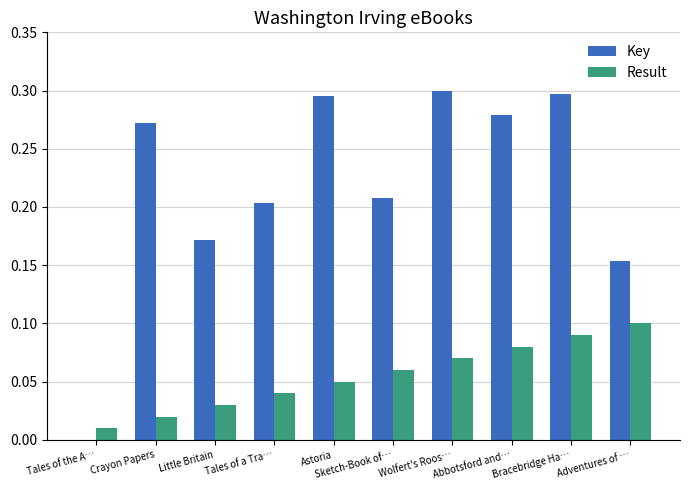

True or false: Key has a value of 0.3 at Bracebridge Ha….

True